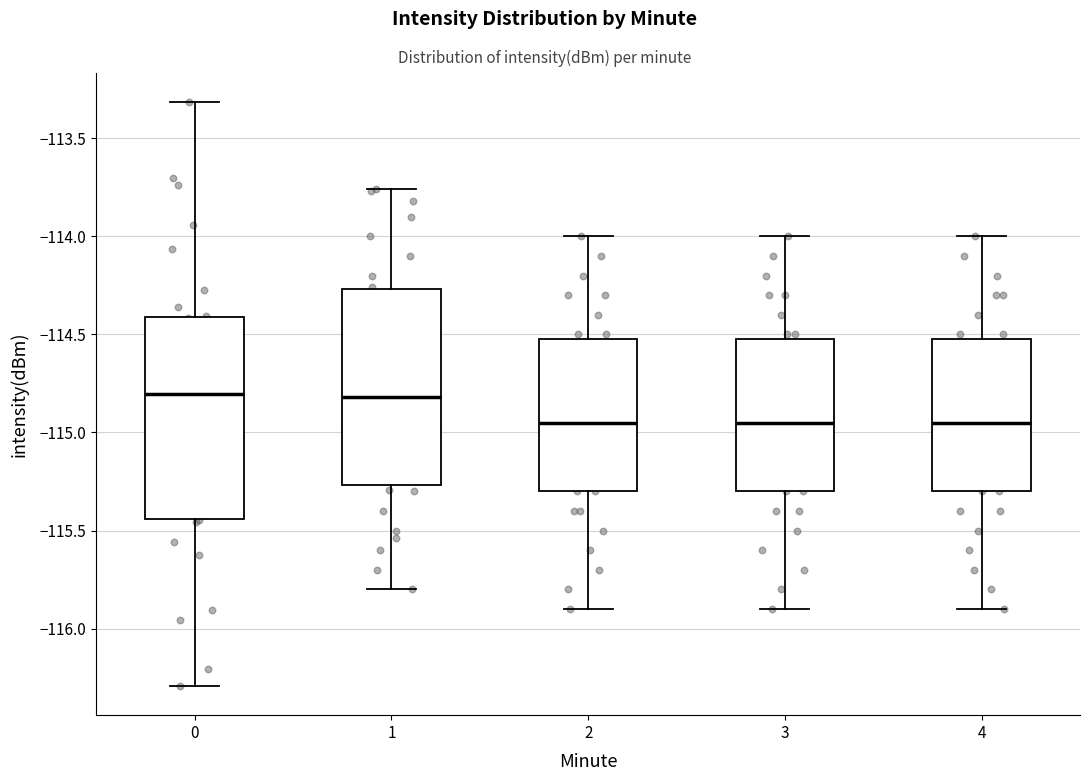

Where is the lower edge of the box at x = 1 on the y-axis? The values are not printed on the chart, so give them approximately, as read against the axis.

-115.25